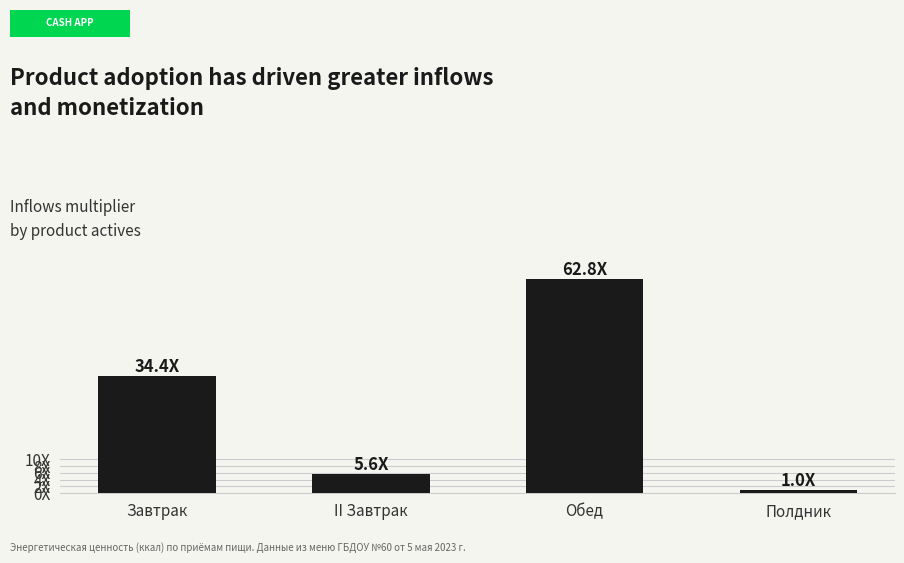

Is it true that the value at Обед is 41.6?

False